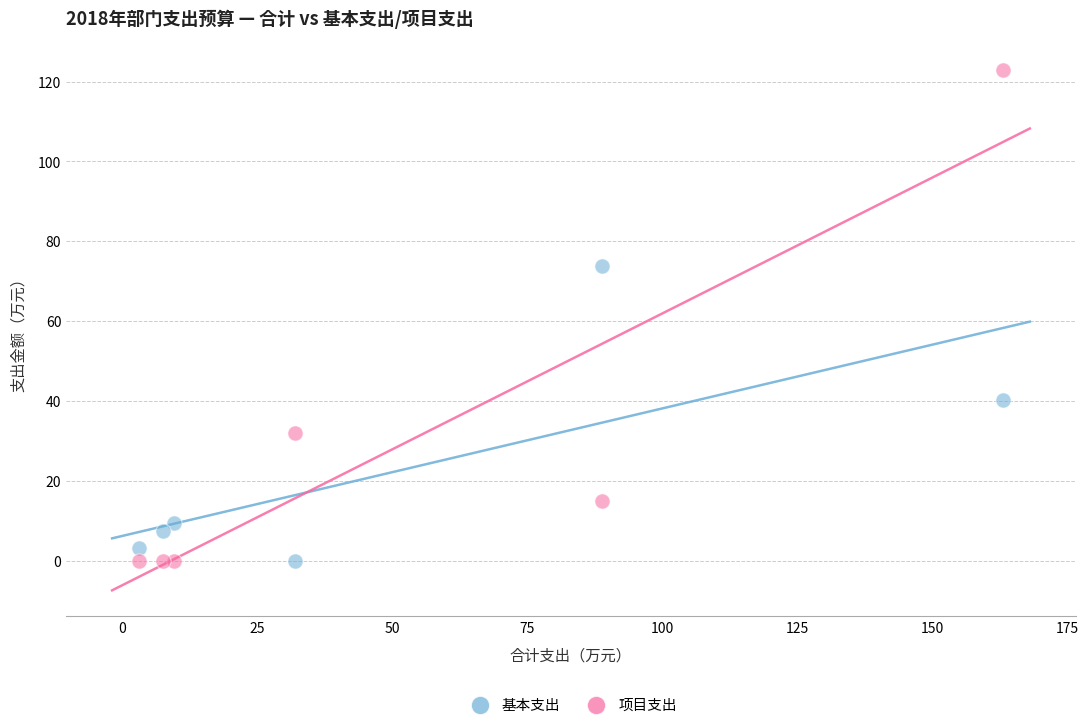

What are all the series names shown in the legend?

基本支出, 项目支出